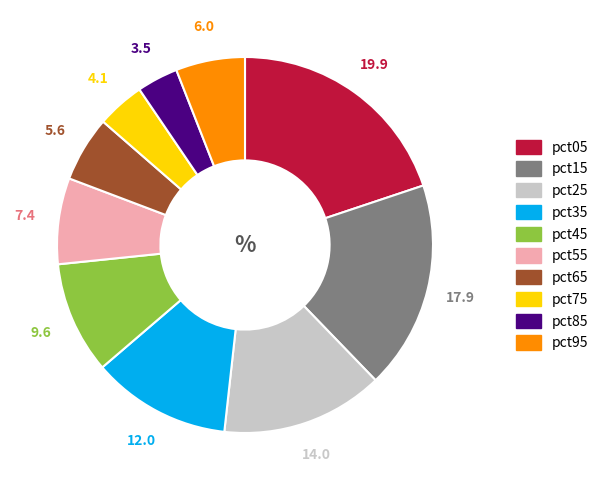

Does any single category account for the majority?

No